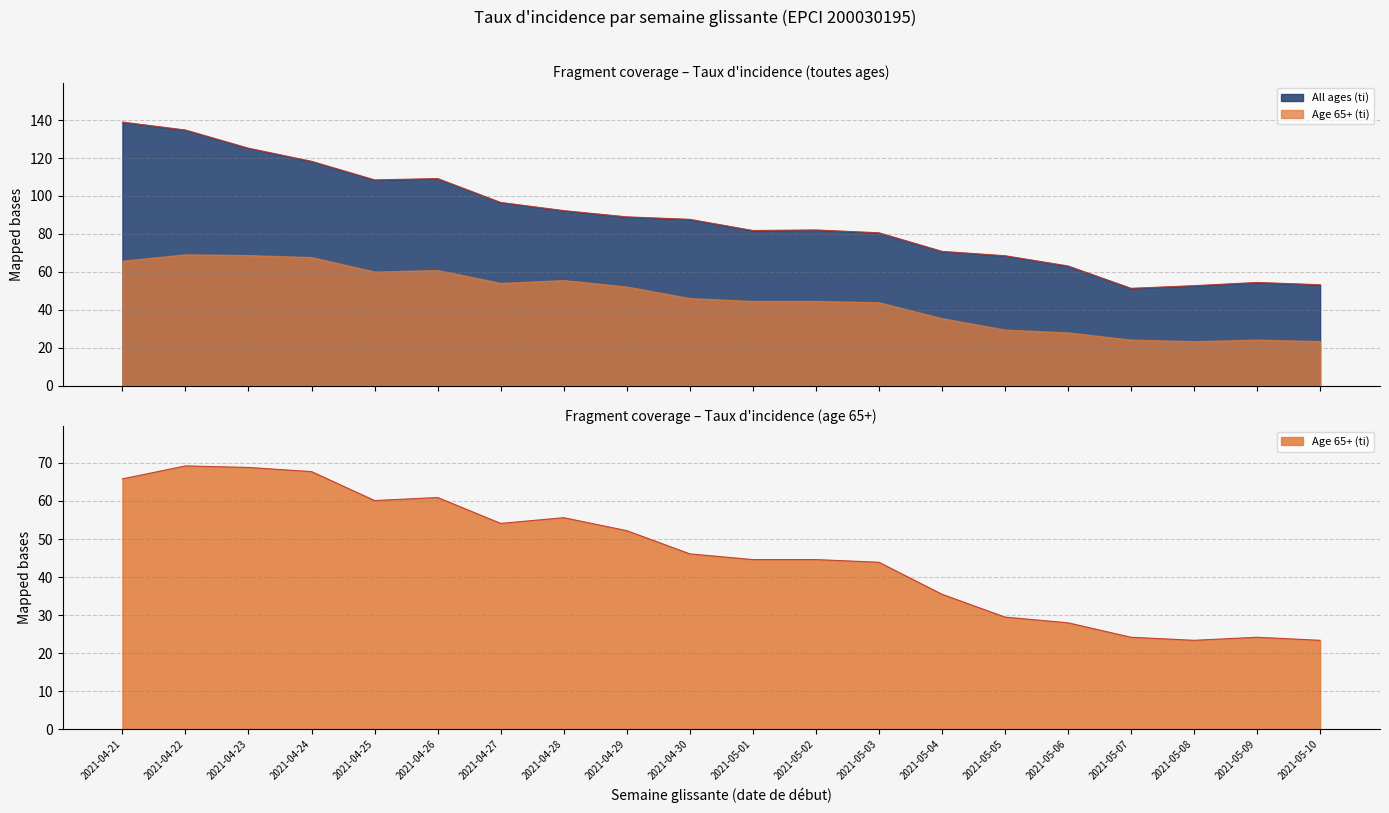

Is it true that Age 65+ (ti) equals 116.8 at 2021-04-22?

False